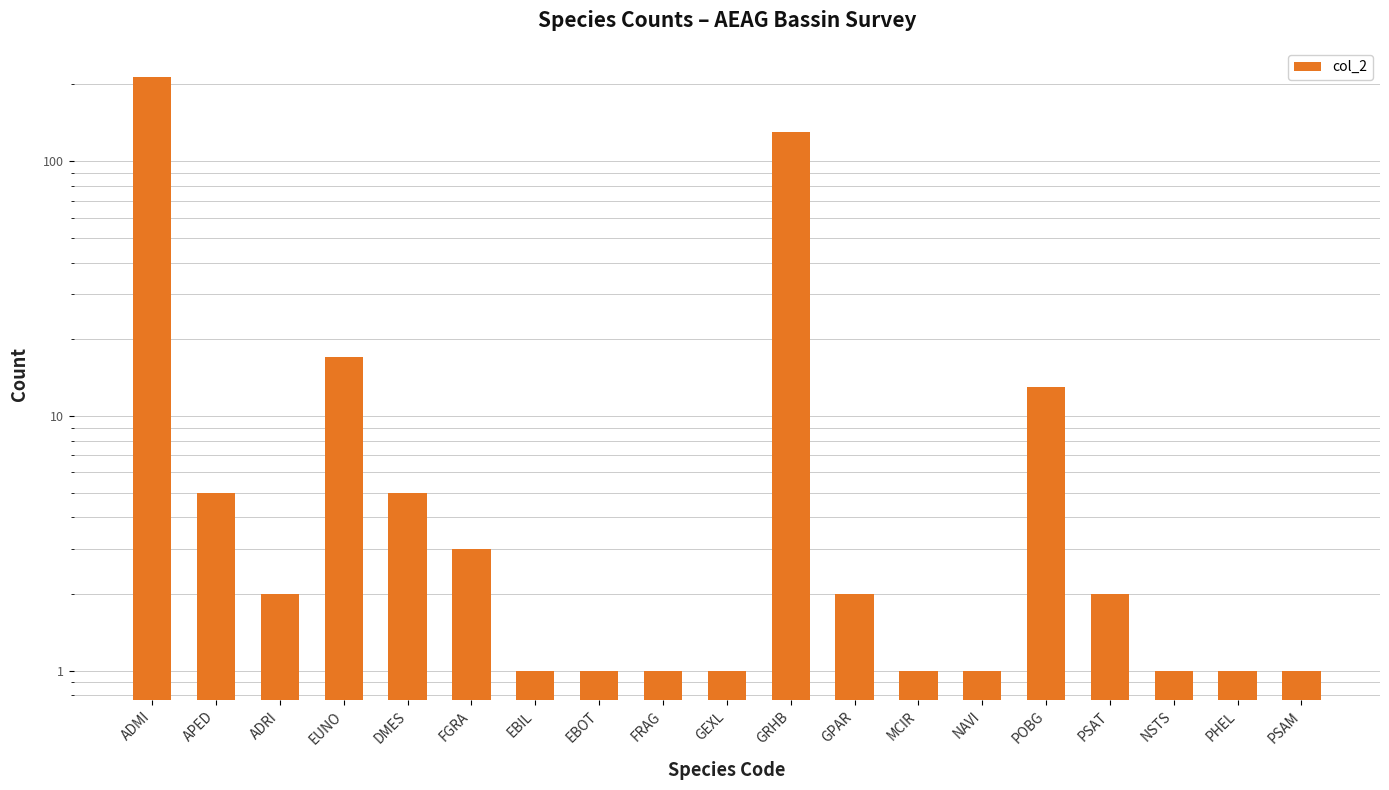

What is the difference between the values at NAVI and EUNO?

16